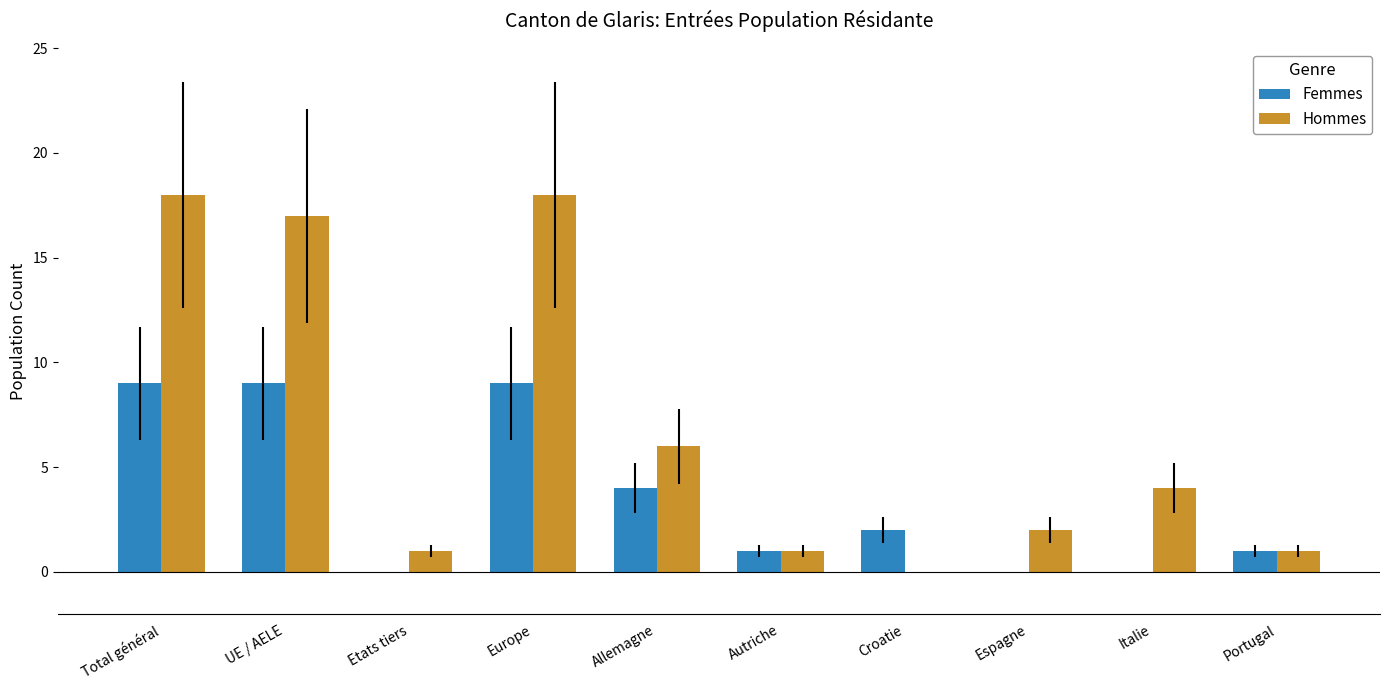

Are the bars horizontal?

No